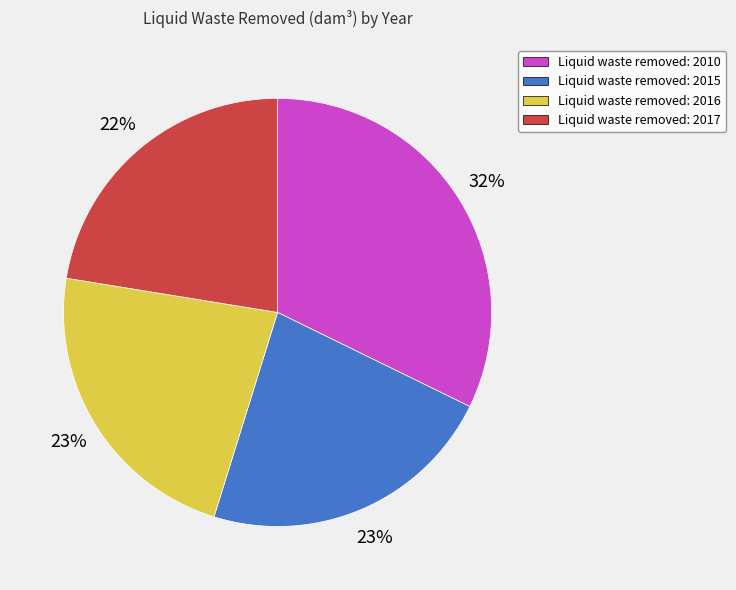

What is the largest slice in the pie chart?

Liquid waste removed: 2010